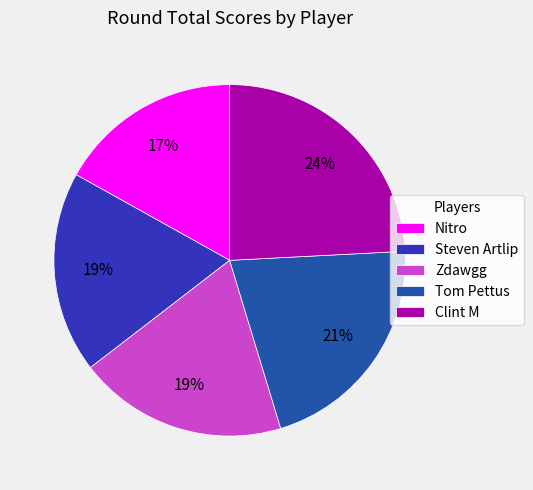

Is the sum of Nitro and Tom Pettus greater than half?

No